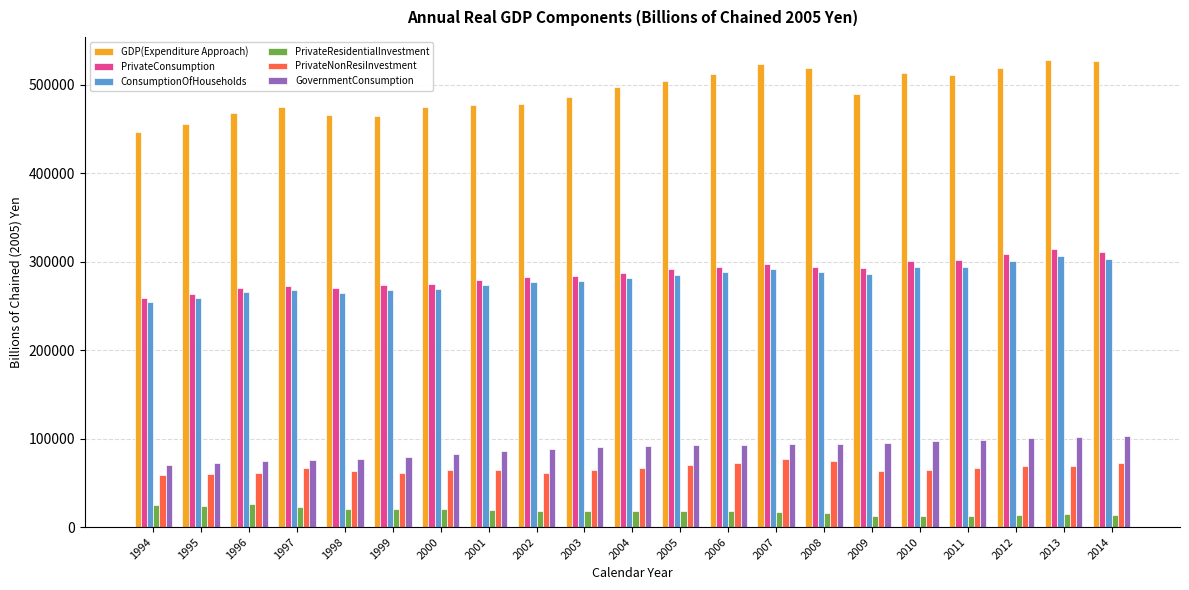

What are all the series names shown in the legend?

GDP(Expenditure Approach), PrivateConsumption, ConsumptionOfHouseholds, PrivateResidentialInvestment, PrivateNonResiInvestment, GovernmentConsumption